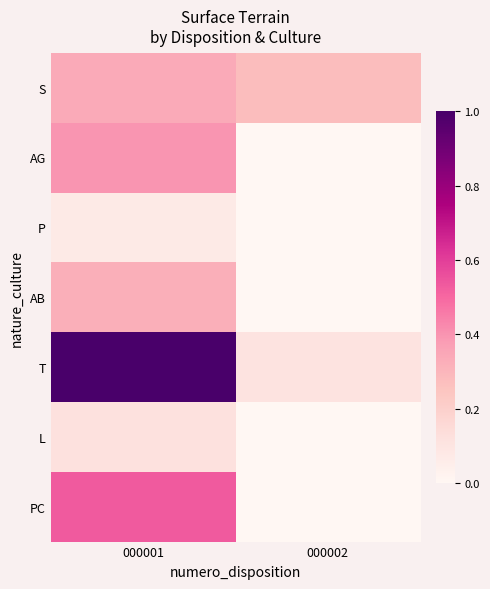

Reading right to left, extract all data points from this chart.

S: 000002=0.3	000001=0.3
AG: 000002=0.0	000001=0.4
P: 000002=0.0	000001=0.1
AB: 000002=0.0	000001=0.3
T: 000002=0.1	000001=1.0
L: 000002=0.0	000001=0.1
PC: 000002=0.0	000001=0.5